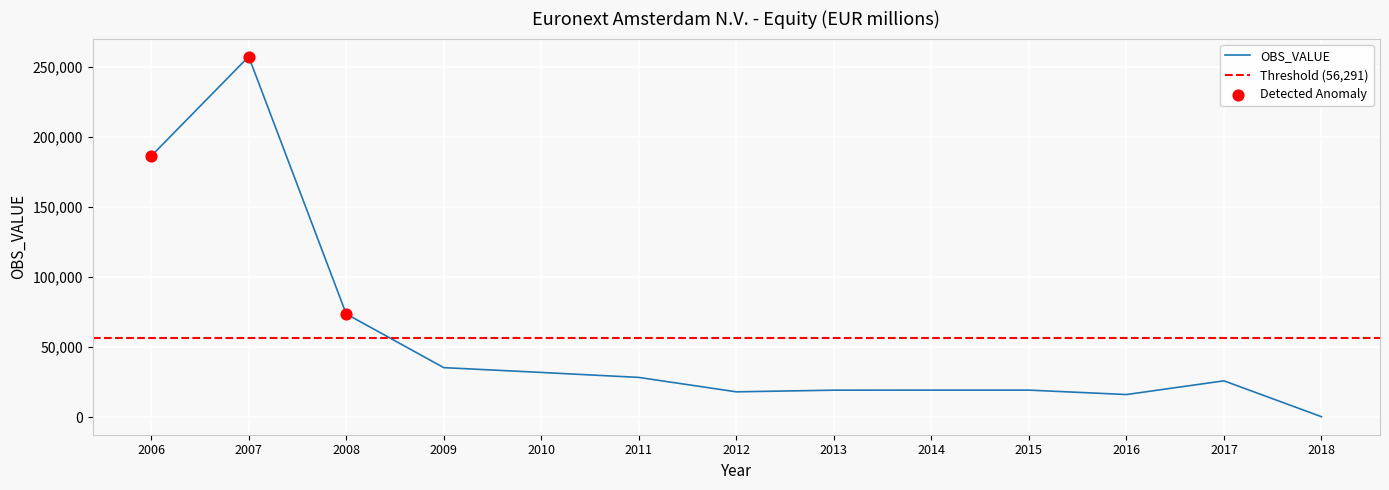

Between 2010 and 2018, which is larger?

2010